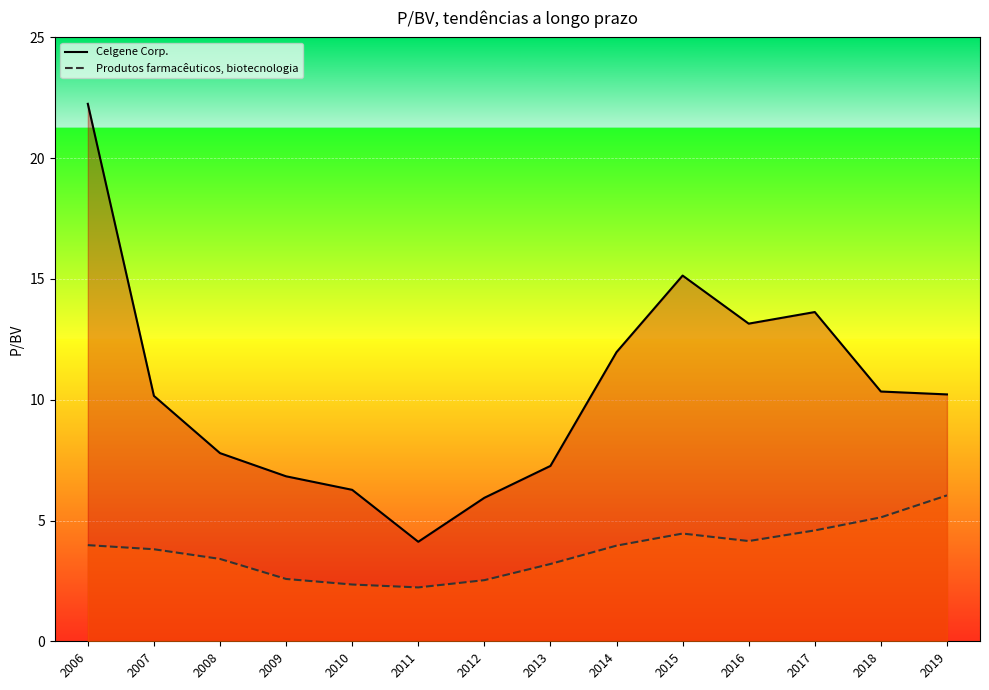

Which has a higher value, 2016 or 2008?

2016